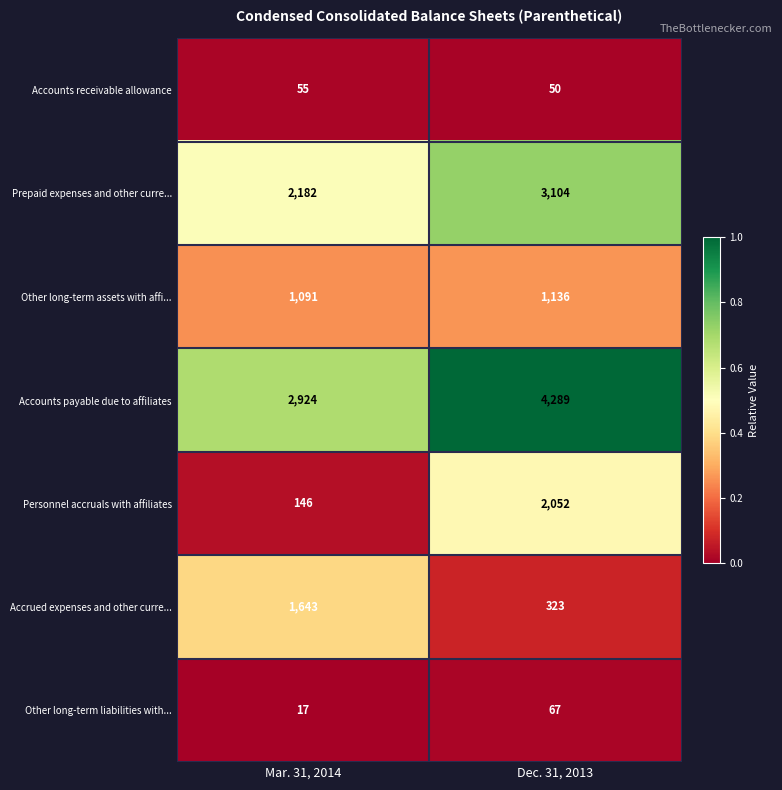

What is the difference between the highest and lowest values at Mar. 31, 2014?

2907